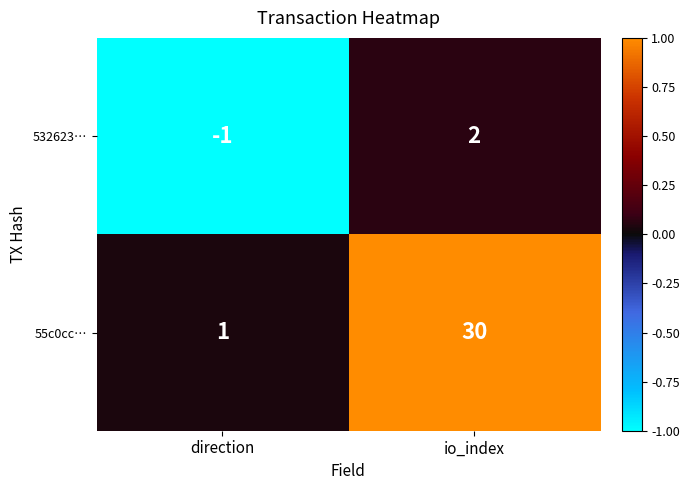

What is the sum of the 55c0cc… values at io_index and direction?

31